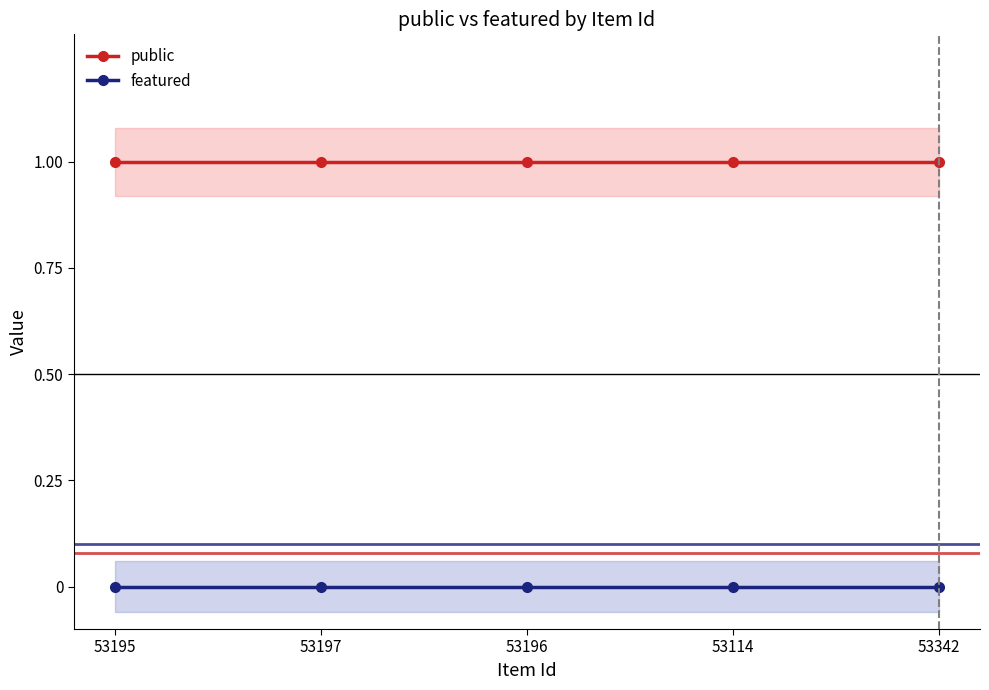

Rank the series by their average value, from lowest to highest.

featured, public